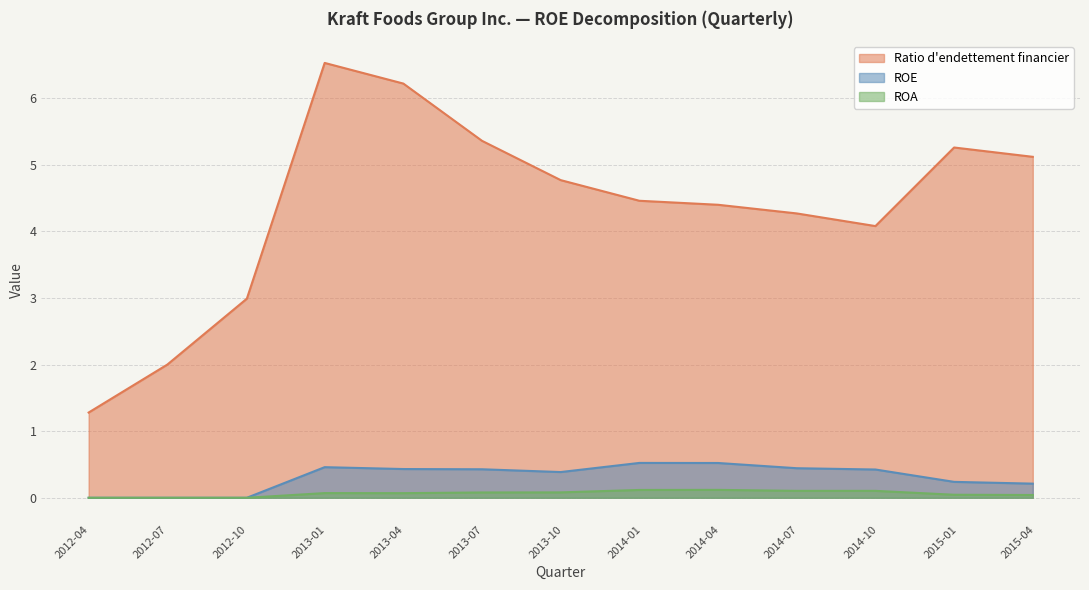

Between 2012-09-30 and 2014-12-27, which series saw the biggest shift?

Ratio d'endettement financier